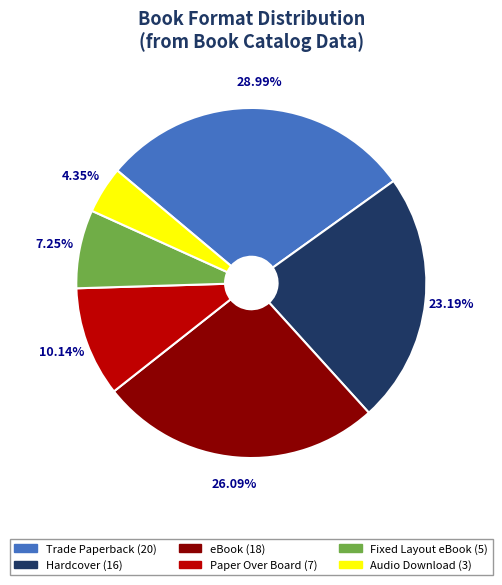

What is the largest slice in the pie chart?

Trade Paperback